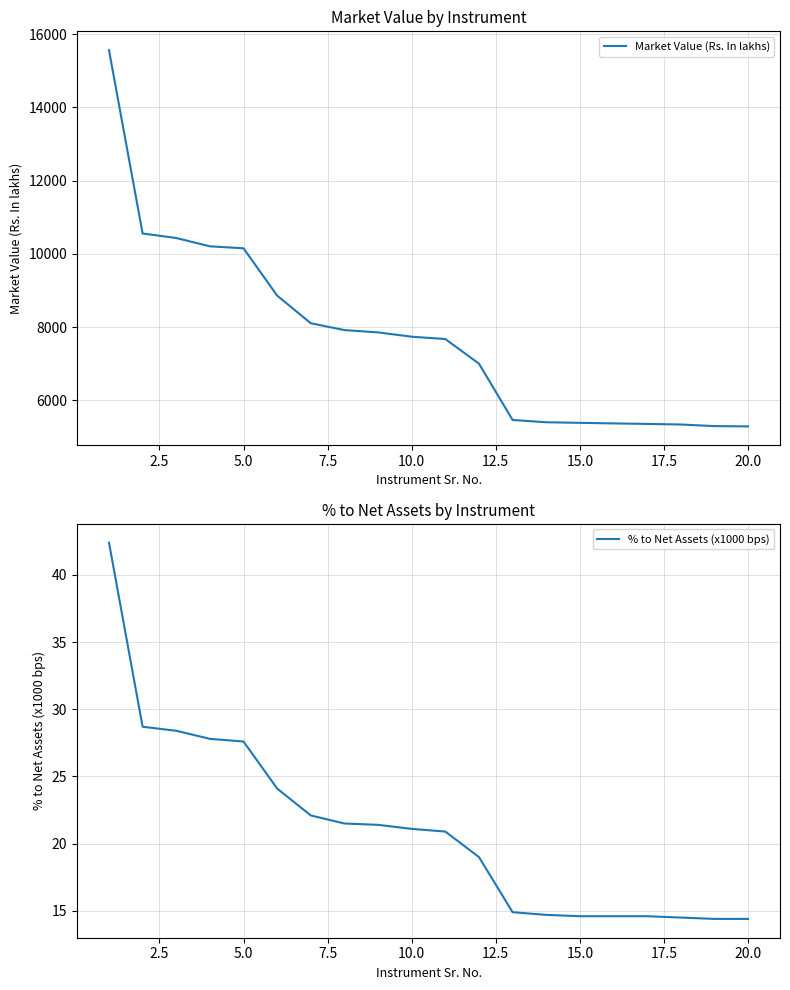

Is this an area chart (filled region under the line)?

No